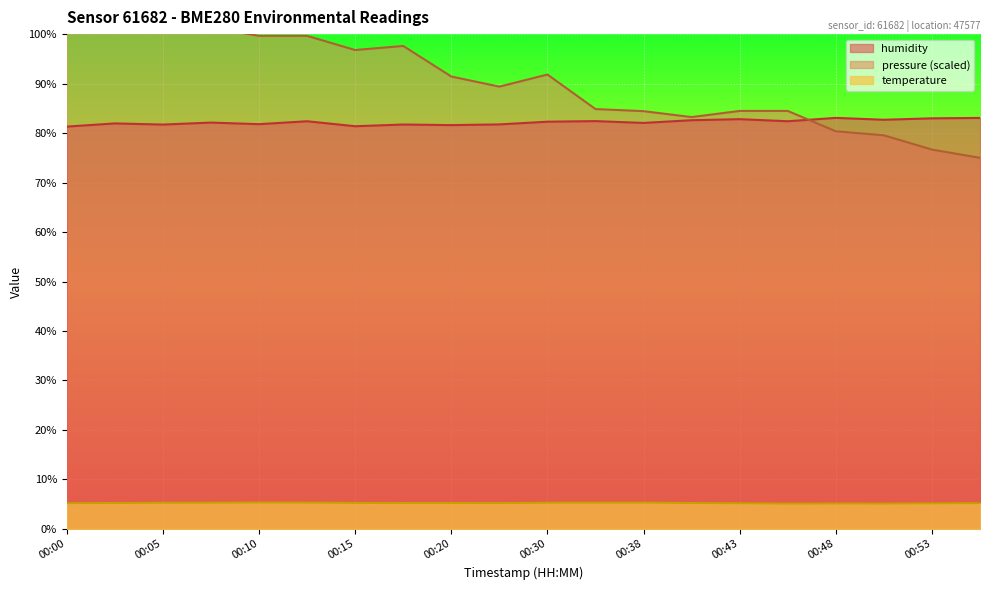

At how many categories does at least one series exceed 31?

20